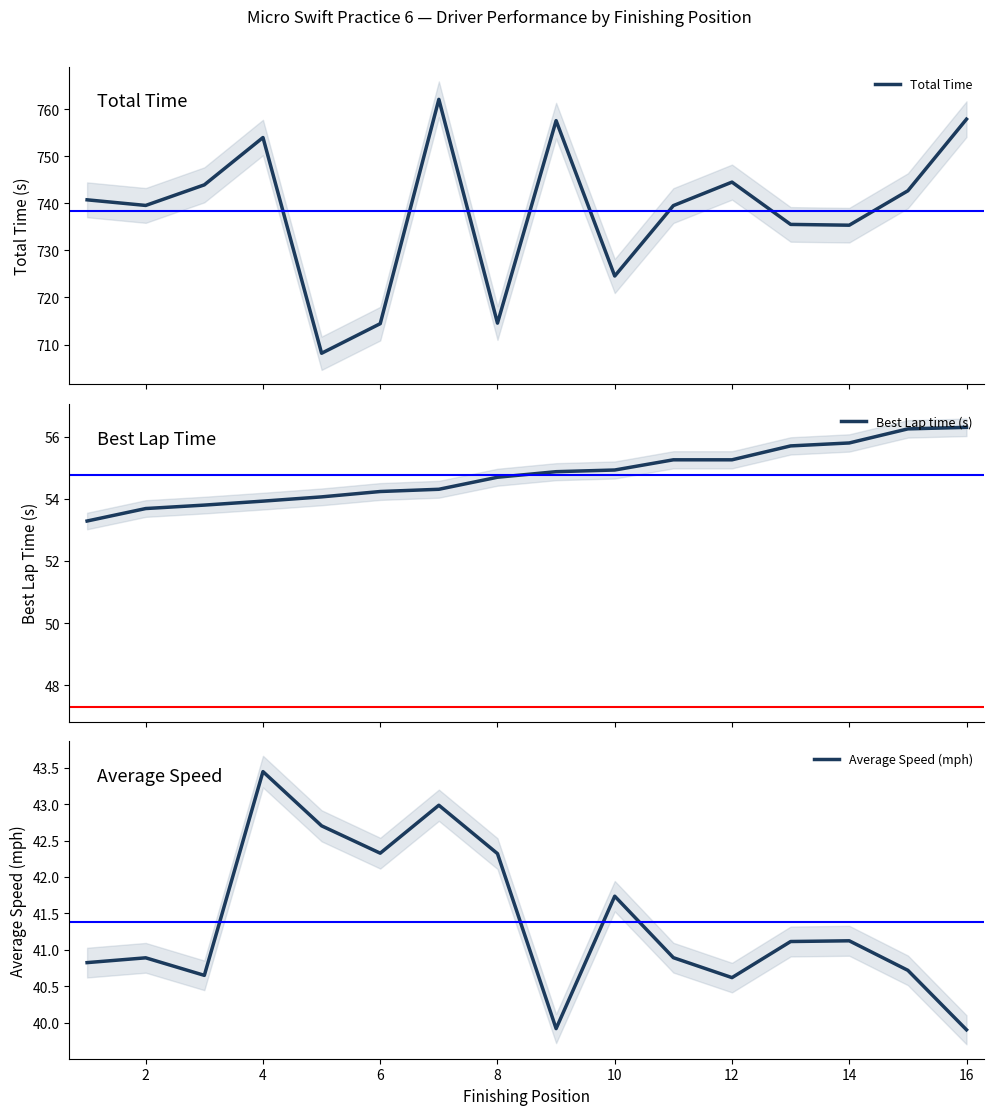

True or false: Average Speed (mph) and Best Lap time (s) cross at least once.

False